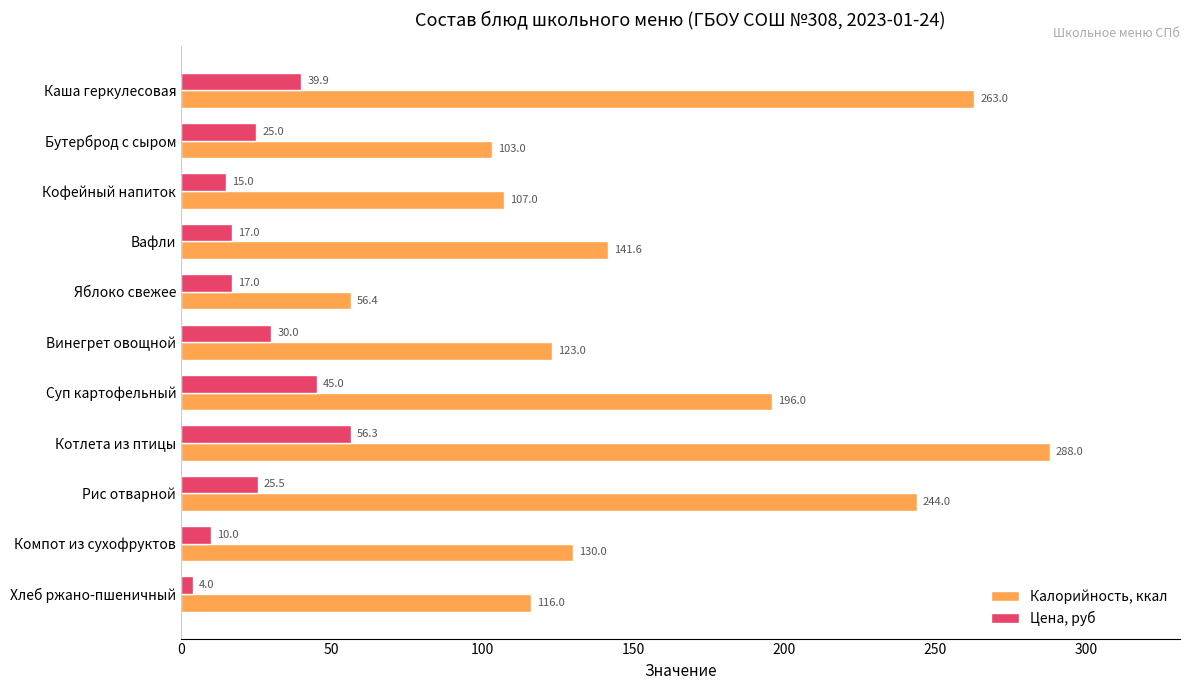

Is the value of Калорийность, ккал at Суп картофельный greater than the value of Цена, руб at Рис отварной?

Yes